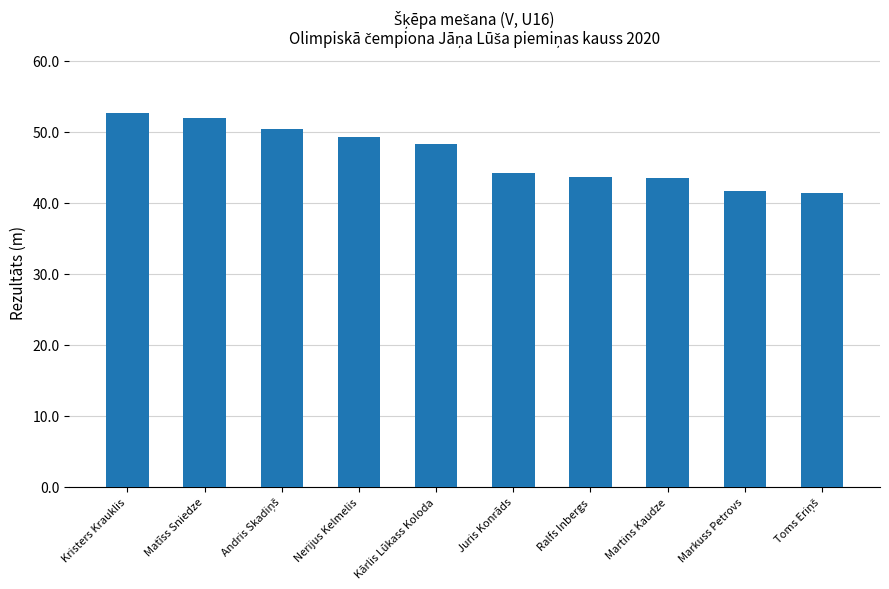

What is the approximate value at Kristers Krauklis?

52.6